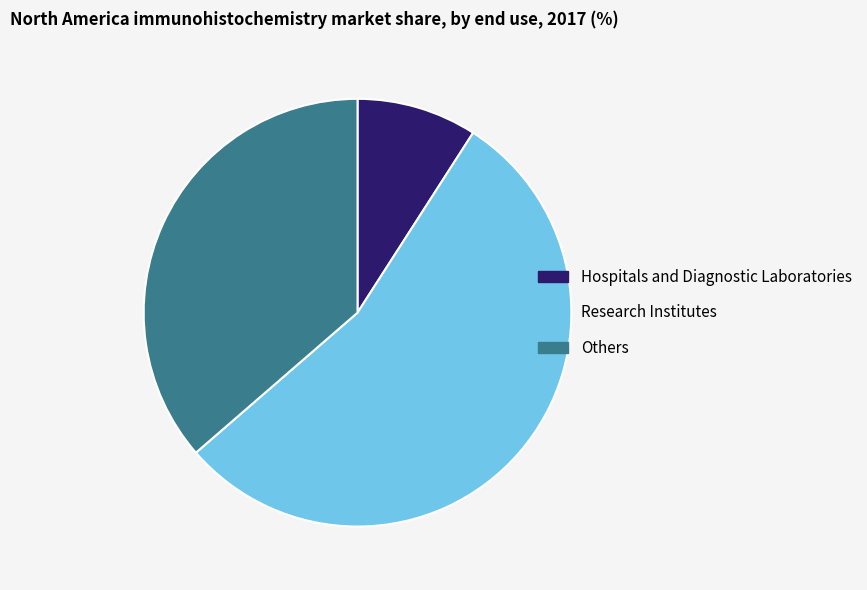

Is the sum of Hospitals and Diagnostic Laboratories and Others greater than half?

No